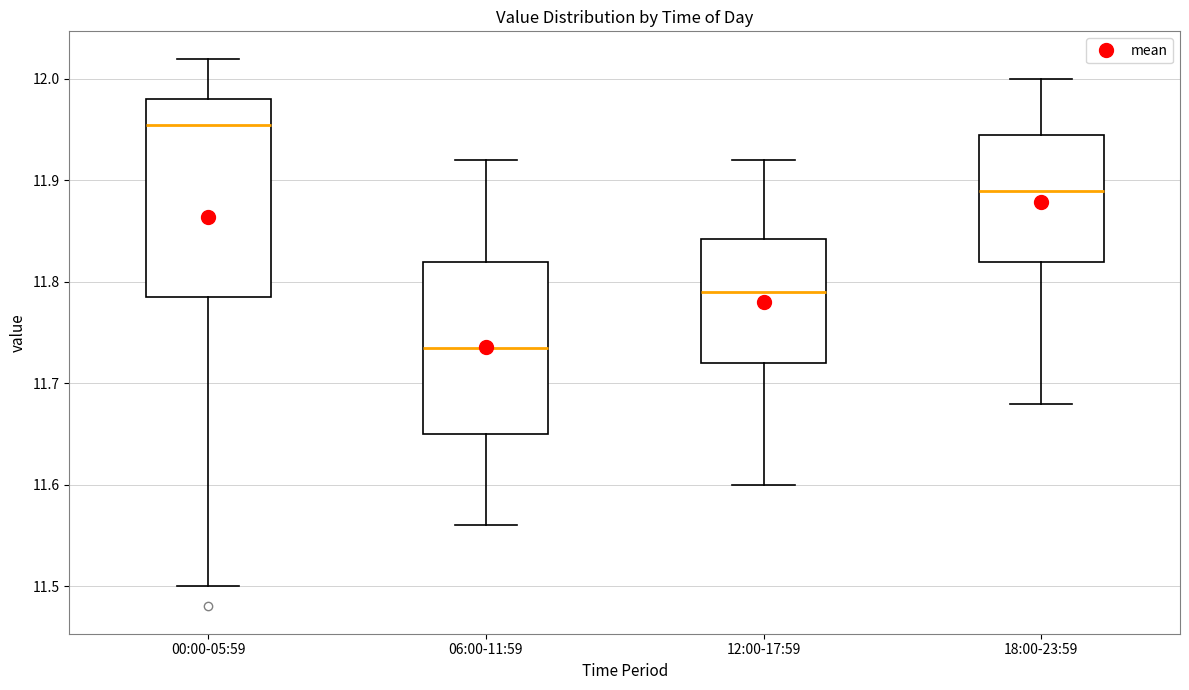

Reading left to right, read every box against the y-axis: the position of its median line, the range the box covers, and the ends of its whiskers. The values are not printed on the chart, so give them approximately, as read against the axis.

00:00-05:59: median 11.96, box 11.79 to 11.98, whiskers 11.50 to 12.02
06:00-11:59: median 11.74, box 11.65 to 11.82, whiskers 11.56 to 11.92
12:00-17:59: median 11.79, box 11.72 to 11.84, whiskers 11.60 to 11.92
18:00-23:59: median 11.89, box 11.82 to 11.95, whiskers 11.68 to 12.00